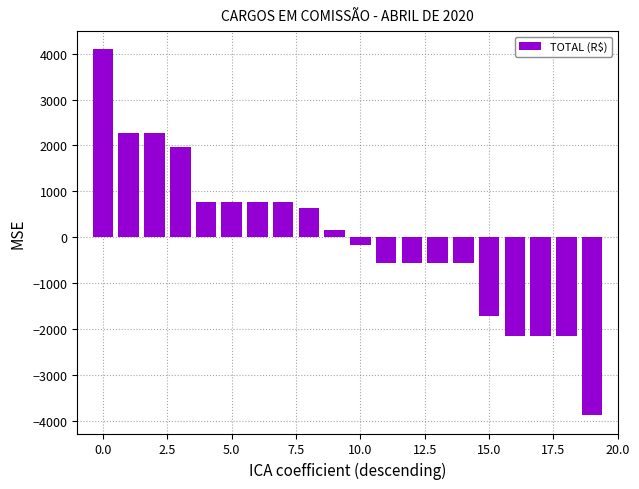

What is the difference between the second highest and minimum values?

6146.1